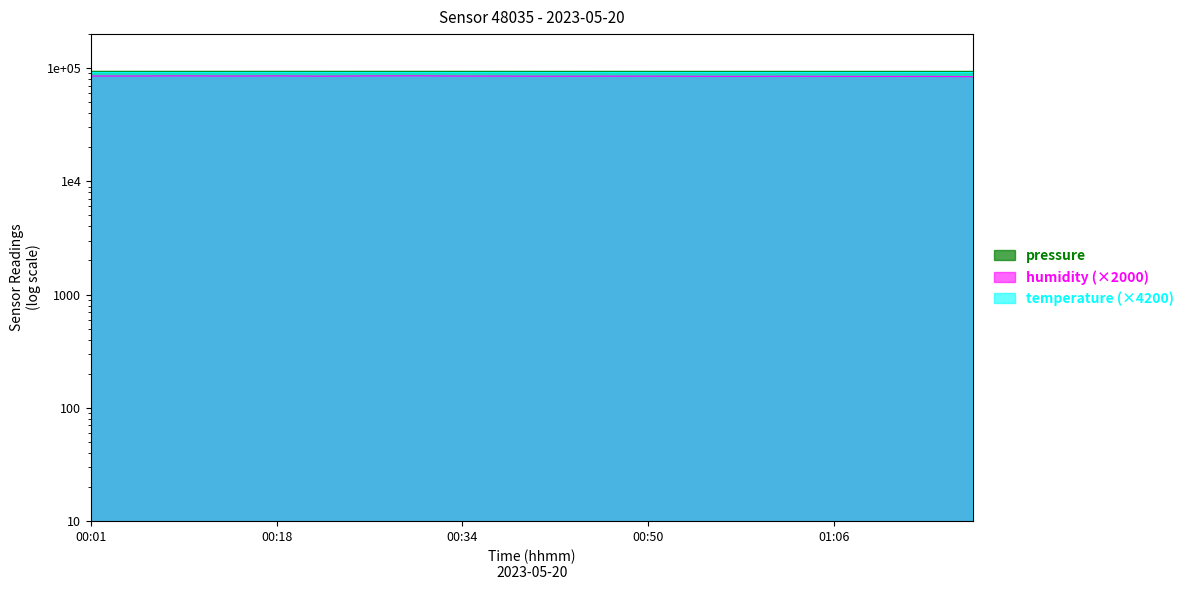

What is the label of the 17th point from the right?

00:13